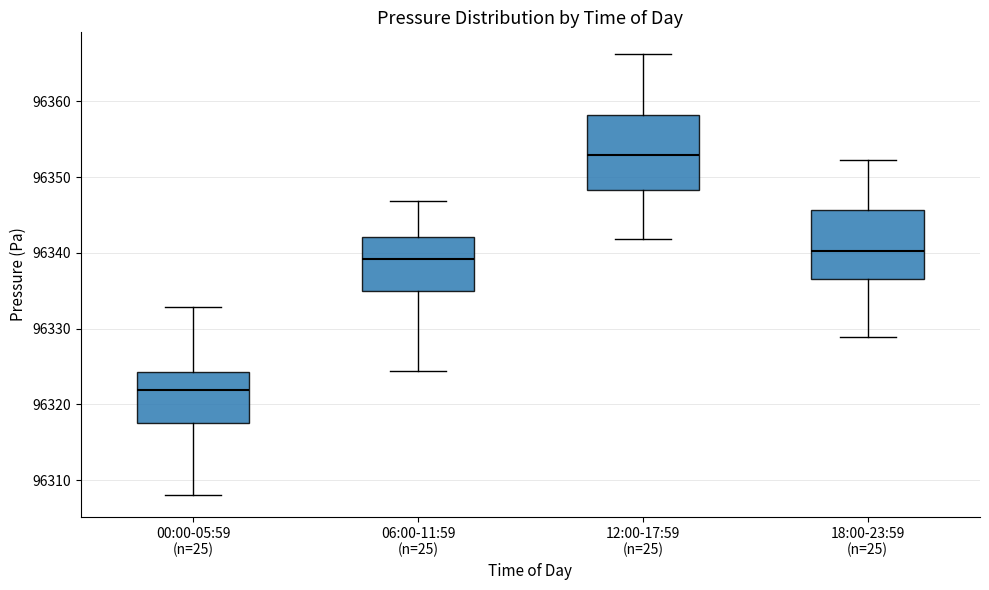

Reading left to right, transcribe this box plot: for each box, give where its median line is, the range the box spans, and where its two whiskers end, as read against the y-axis. The values are not printed on the chart, so give them approximately, as read against the axis.

00:00-05:59 (n=25): median 96322, box 96318 to 96324, whiskers 96308 to 96333
06:00-11:59 (n=25): median 96339, box 96335 to 96342, whiskers 96324 to 96347
12:00-17:59 (n=25): median 96353, box 96348 to 96358, whiskers 96342 to 96366
18:00-23:59 (n=25): median 96340, box 96337 to 96346, whiskers 96329 to 96352